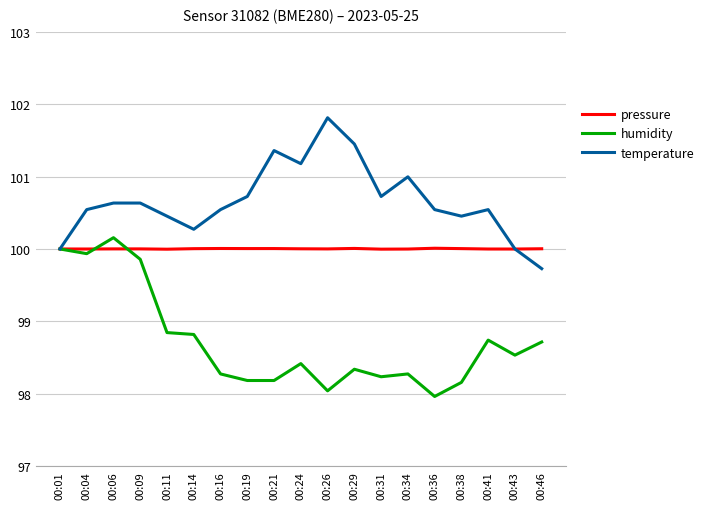

What value does the temperature series have at 00:26?

101.8